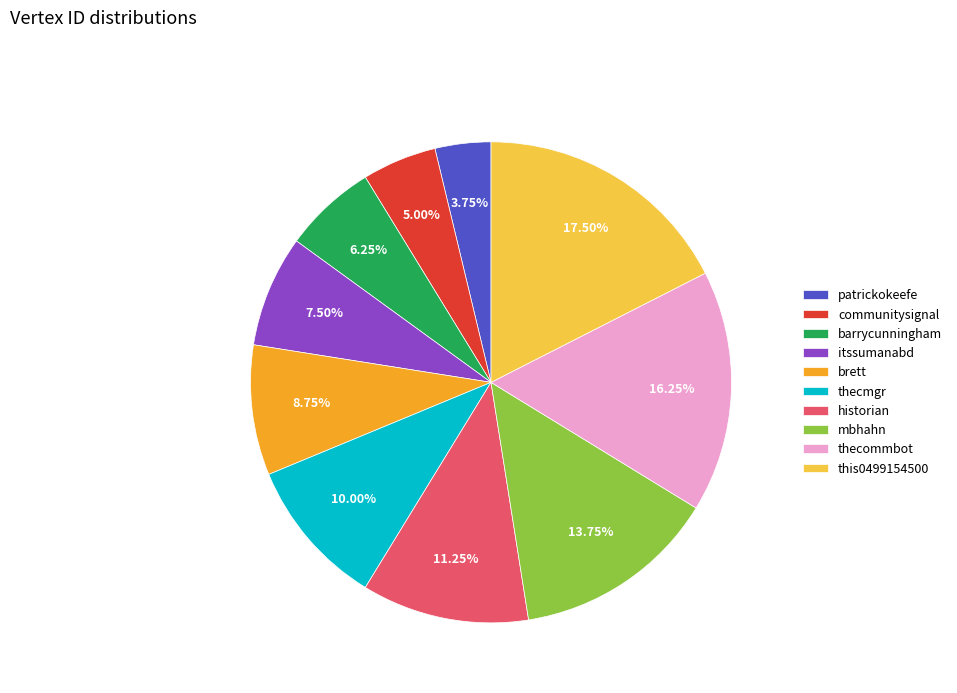

Is there a majority slice in this chart?

No